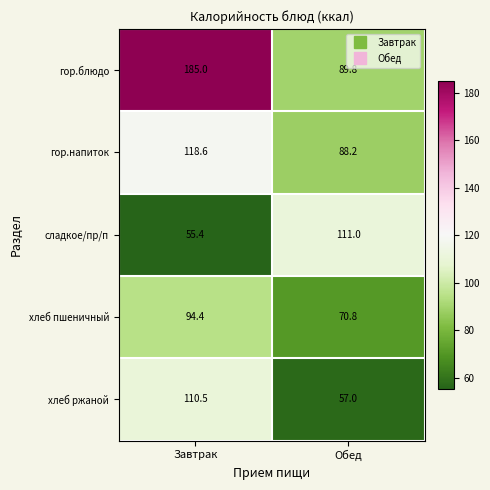

The хлеб пшеничный series shows 94.4 at Завтрак. True or false?

True